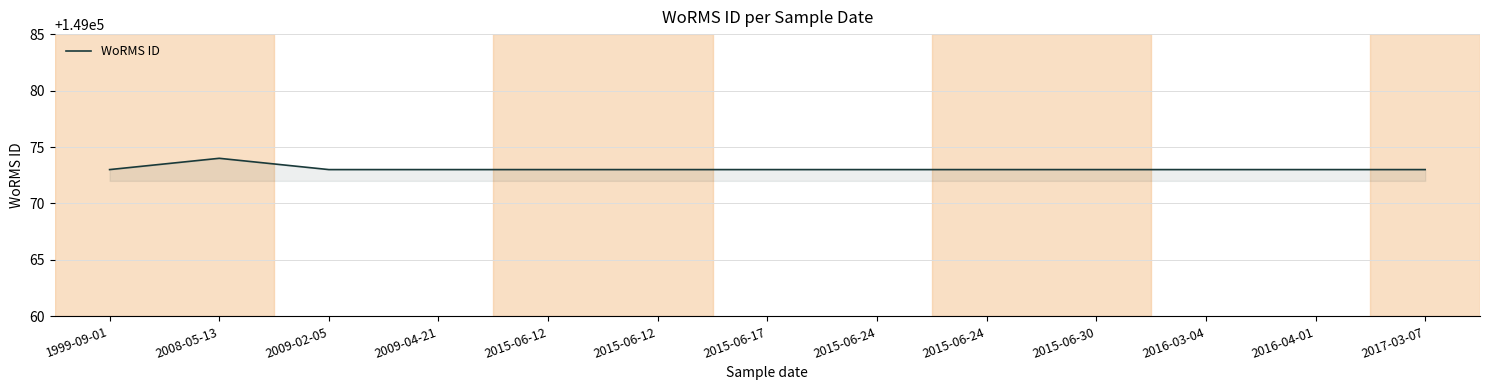

How many interior local peaks (higher than both neighbors) does the data have?

1